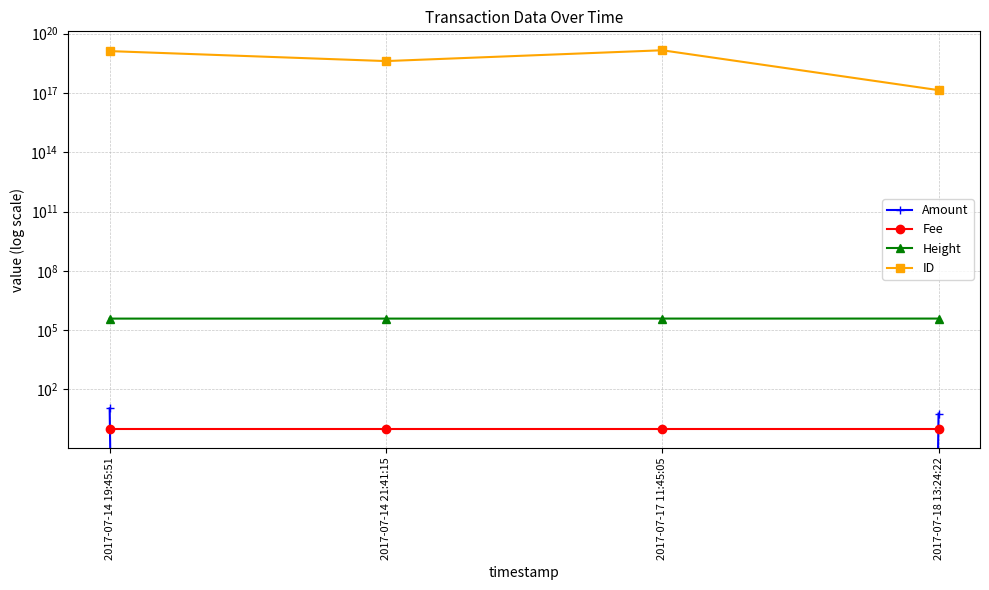

Reading left to right, transcribe all the data shown in this chart.

Amount: 11	0	0	6
Fee: 1	1	1	1
Height: 381812	381834	382762	383143
ID: 13088750172721813504	4092812237778313728	14427318862503995392	138455554012906528